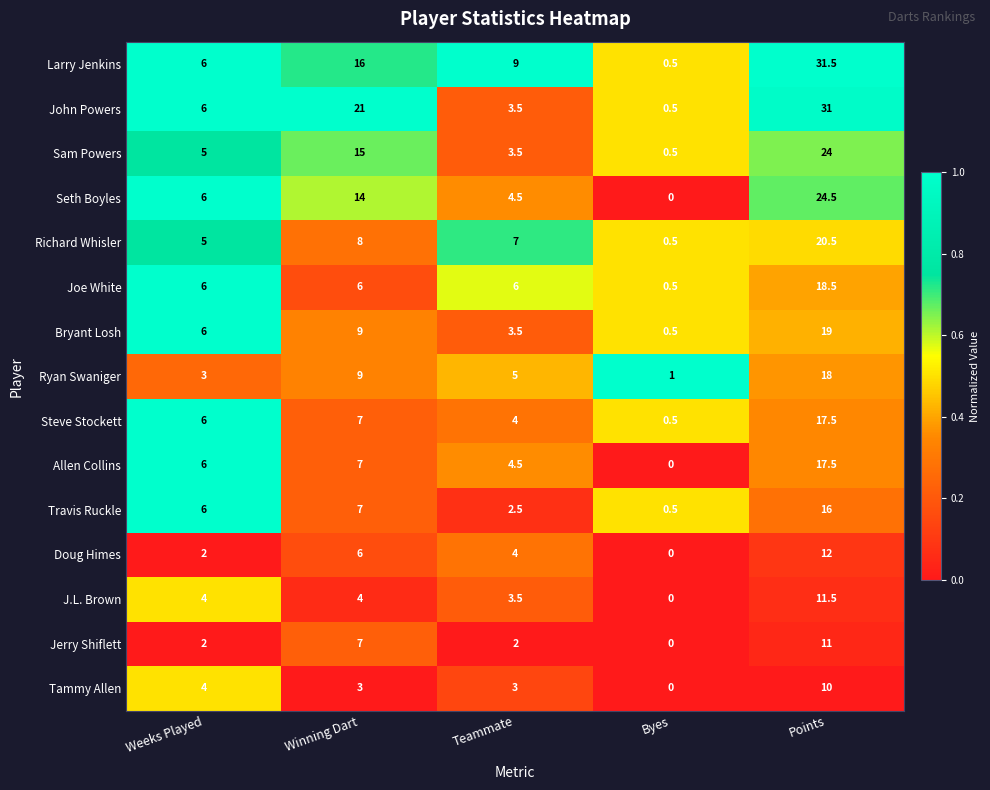

What is the total value across all series at Points?

282.5